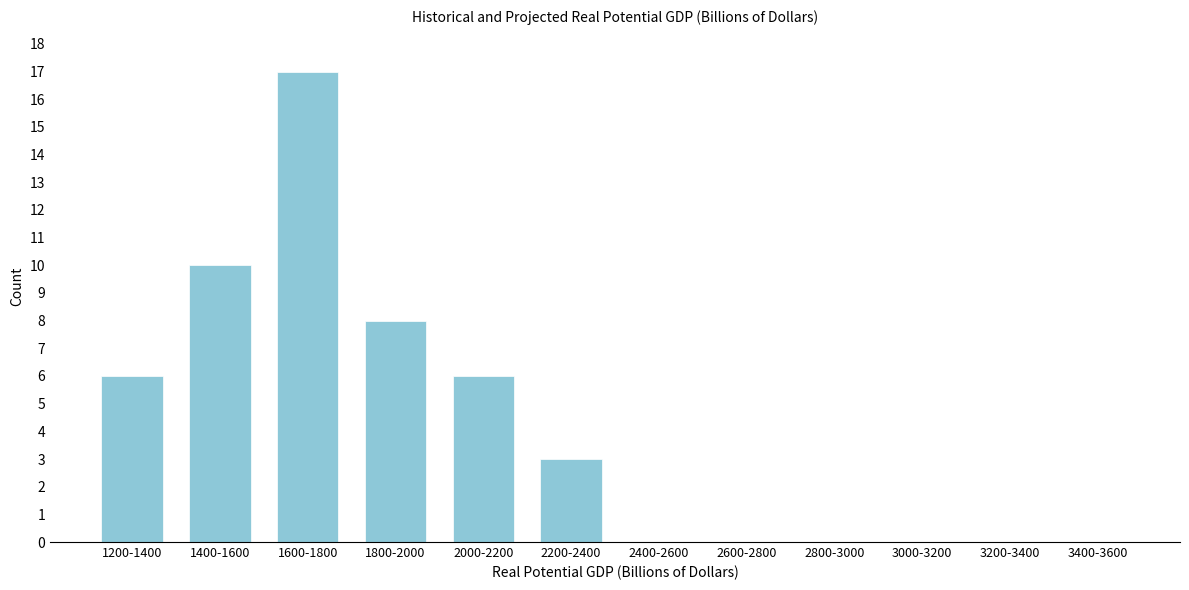

Reading left to right, transcribe all the data shown in this chart.

1200-1400=6	1400-1600=10	1600-1800=17	1800-2000=8	2000-2200=6	2200-2400=3	2400-2600=0	2600-2800=0	2800-3000=0	3000-3200=0	3200-3400=0	3400-3600=0